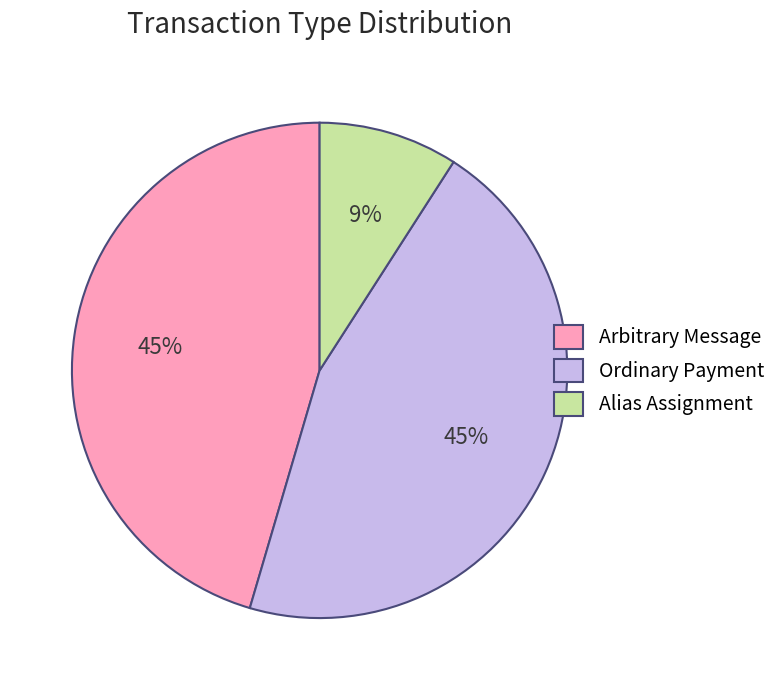

How many slices are in this pie chart?

3